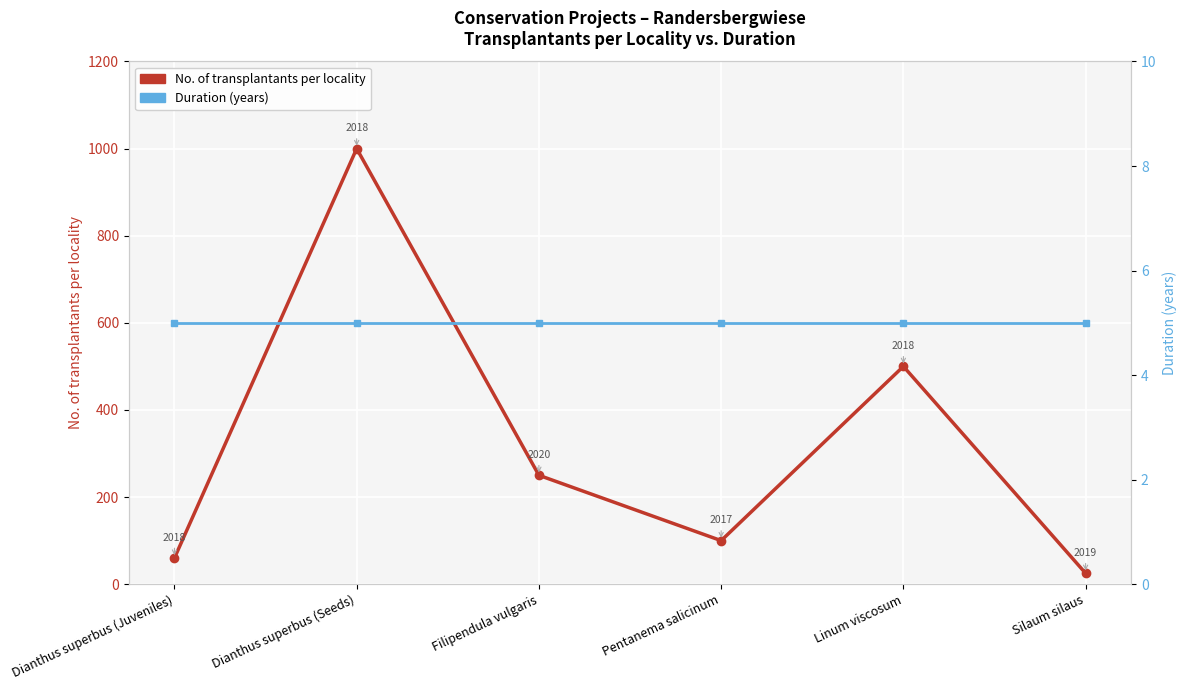

Which category has the lowest value in the Duration (years) series?

Dianthus superbus (Juveniles)